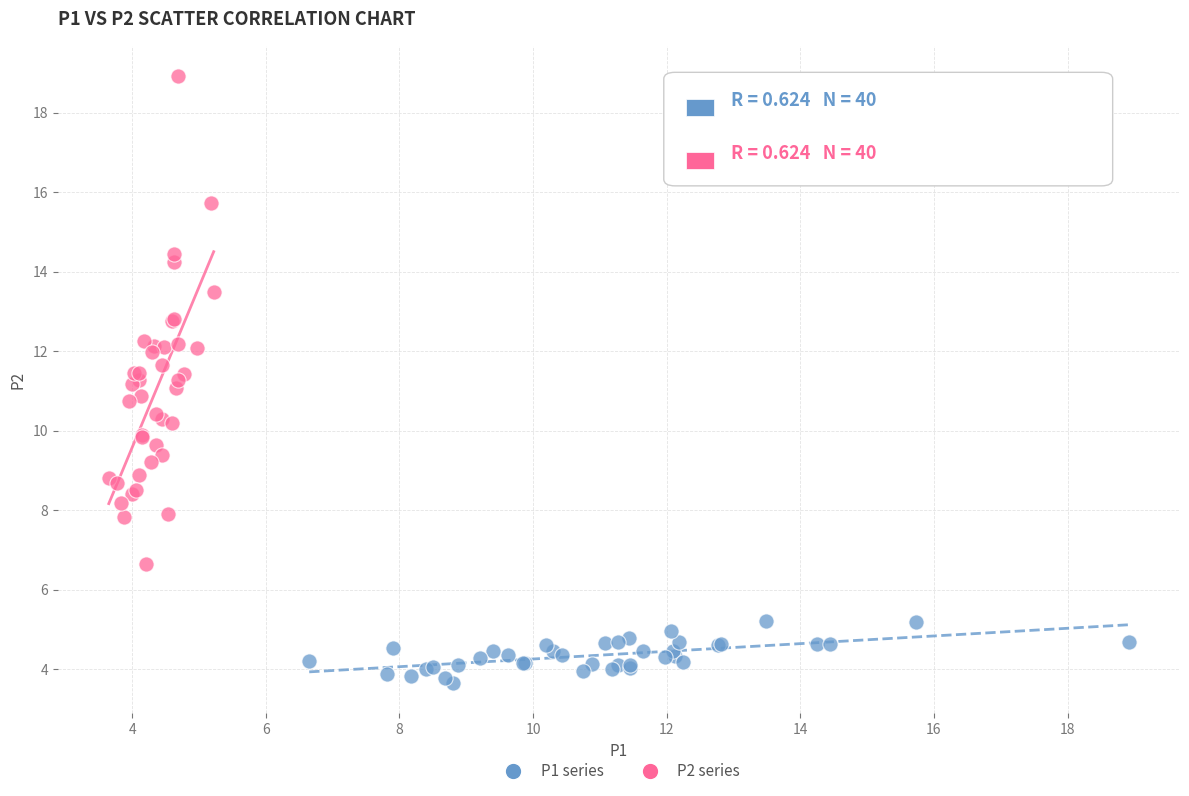

What are all the series names shown in the legend?

P1 series, P2 series